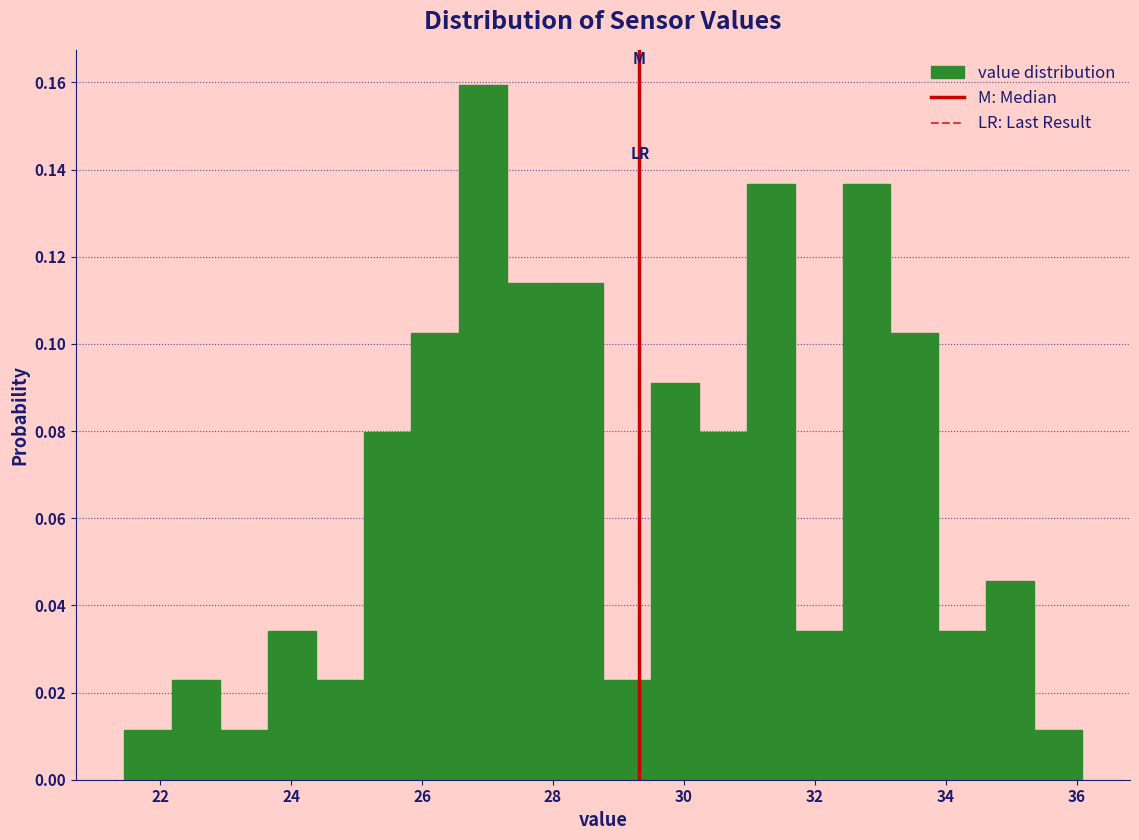

Around what value on the x-axis is the tallest bar? Give the approximate position of its centre, as read against the axis.

27.0